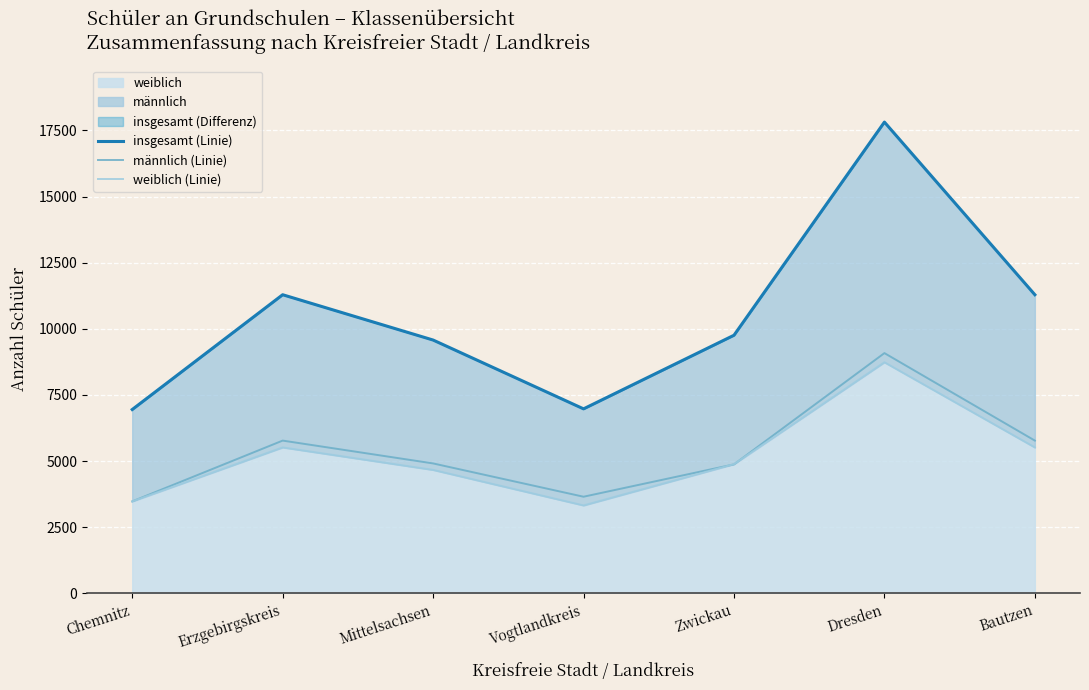

Is the value of weiblich (Linie) at Chemnitz greater than the value of männlich (Linie) at Dresden?

No